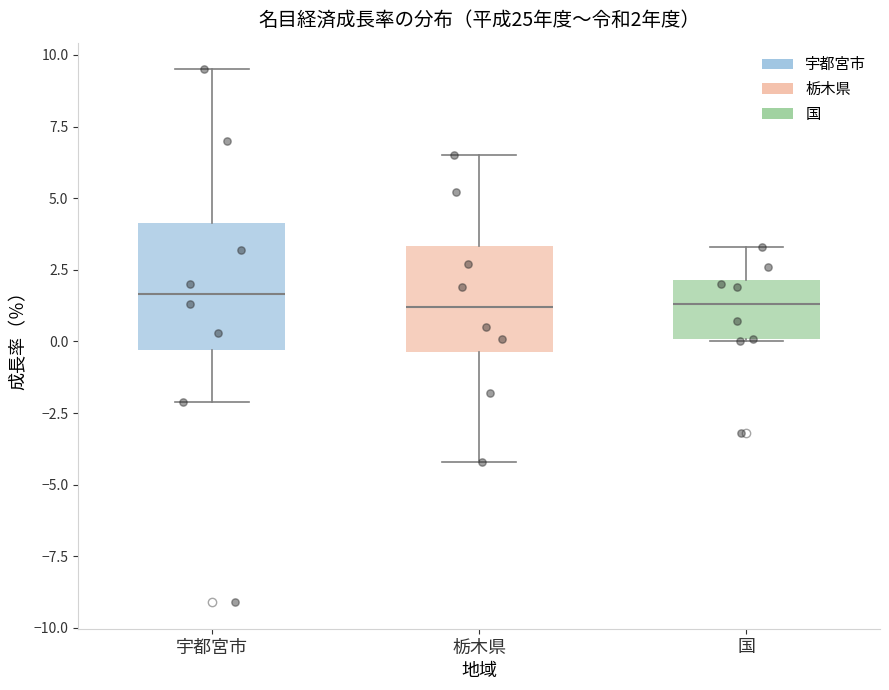

Which box is the tallest, from its lower edge to its upper edge?

宇都宮市